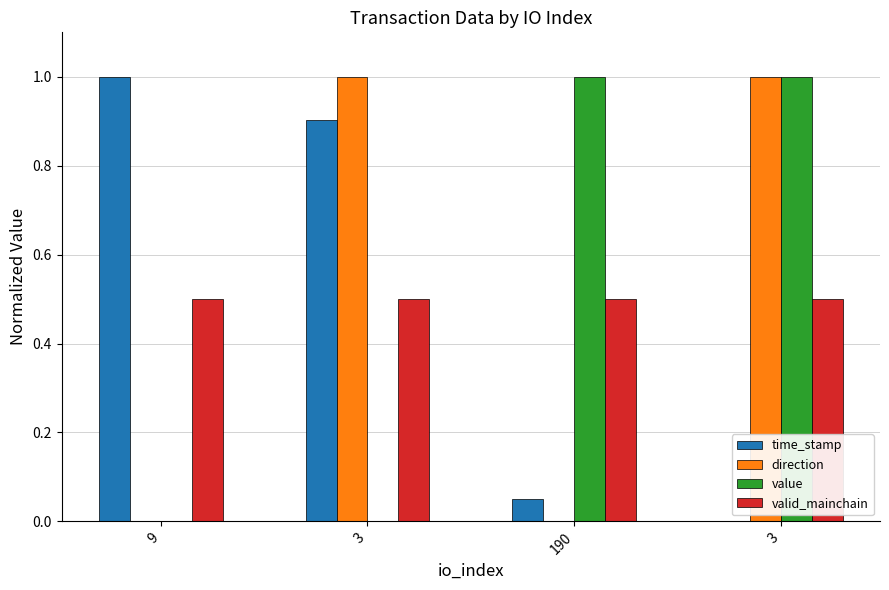

Reading left to right, extract all data points from this chart.

time_stamp: 9=1.0	3=0.9	190=0.1	3=0.0
direction: 9=0.0	3=1.0	190=0.0	3=1.0
value: 9=0.0	3=0.0	190=1.0	3=1.0
valid_mainchain: 9=0.5	3=0.5	190=0.5	3=0.5